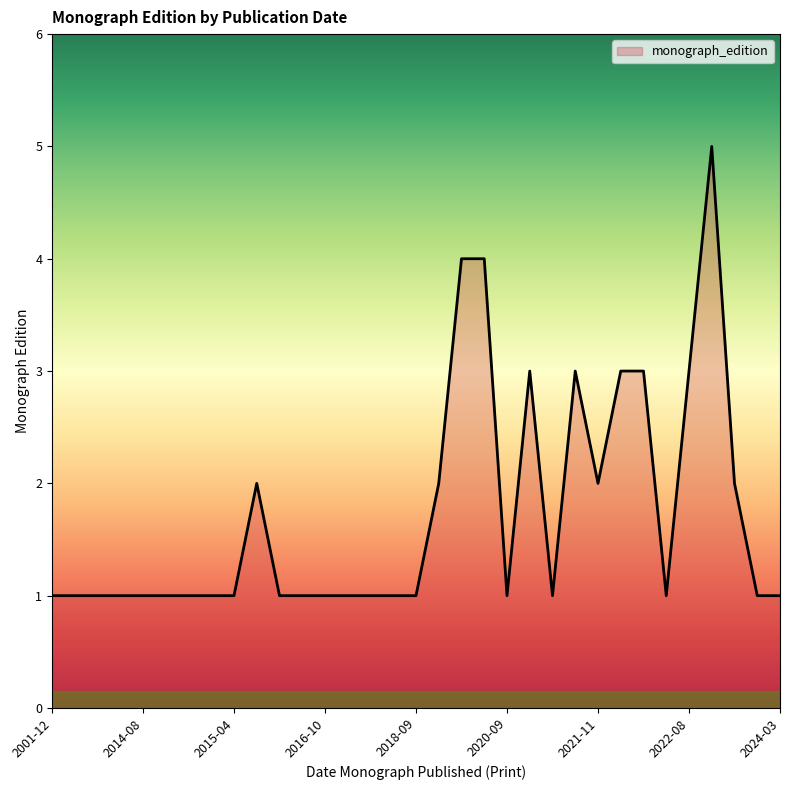

What is the greatest value displayed?

5